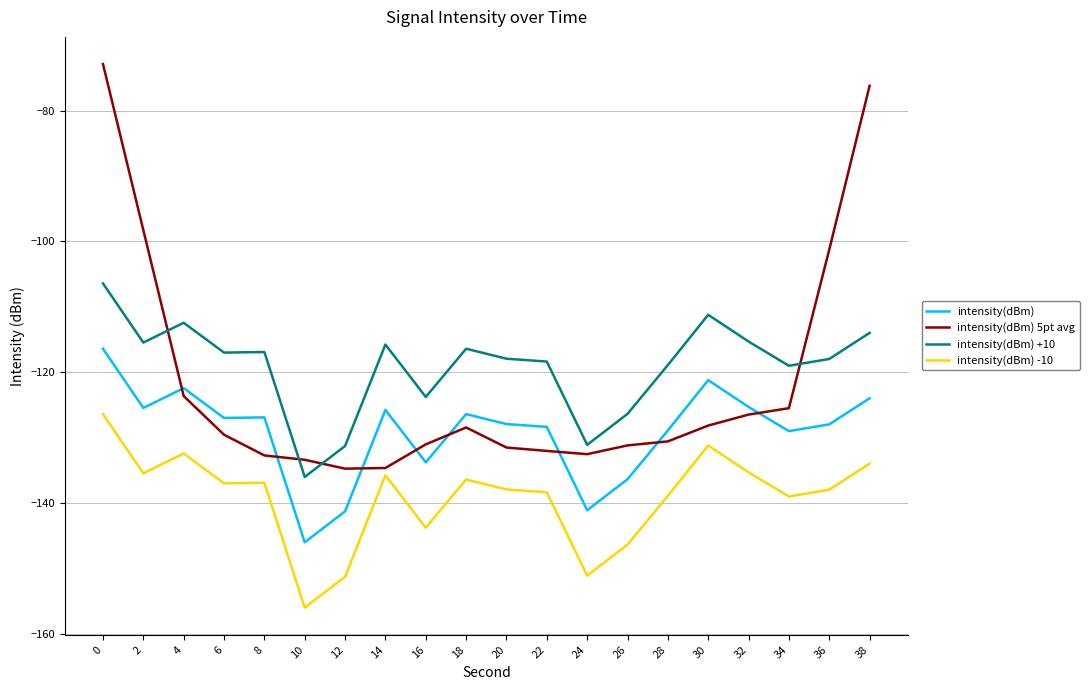

At which label does intensity(dBm) reach its minimum?

10